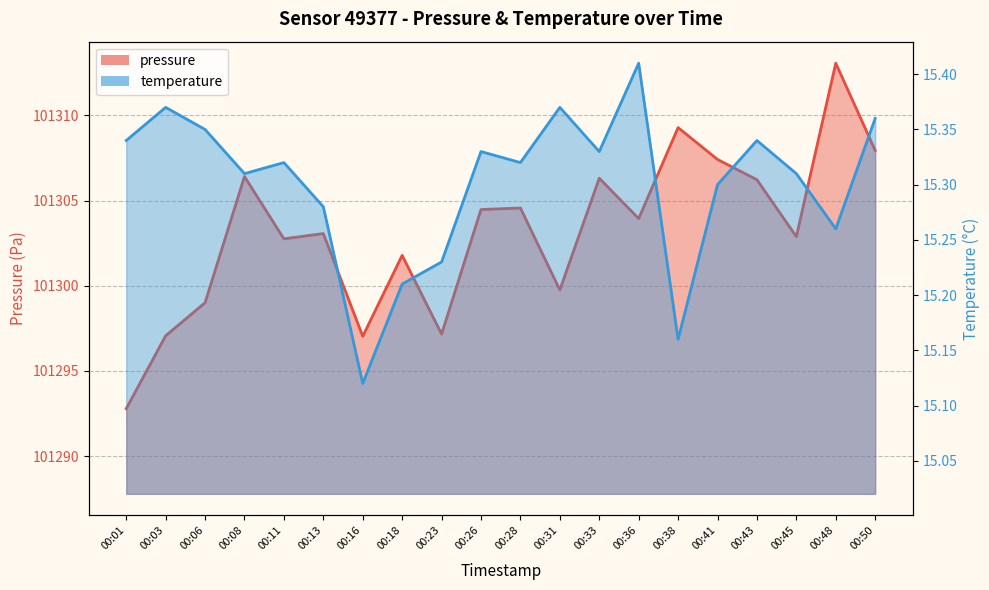

The pressure series shows 101299.0 at 00:06. True or false?

True